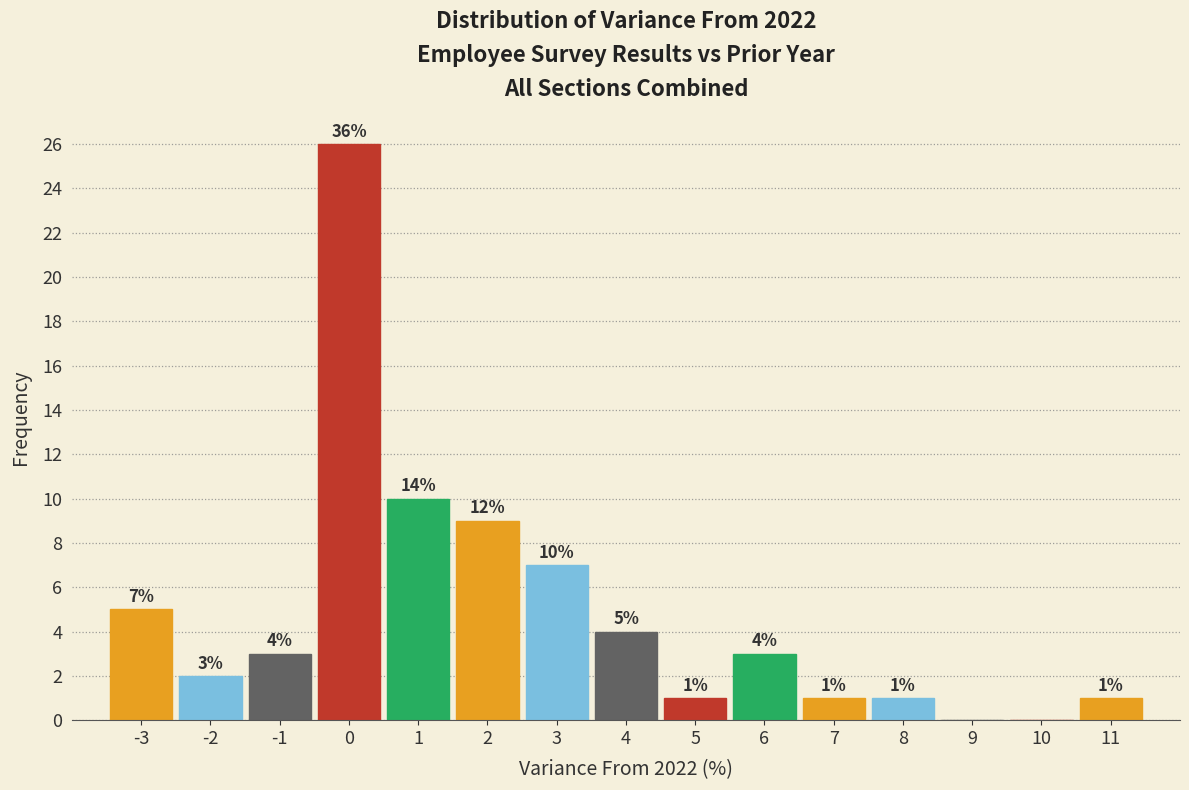

Which range on the x-axis has the tallest bar?

-0.5 to 0.5